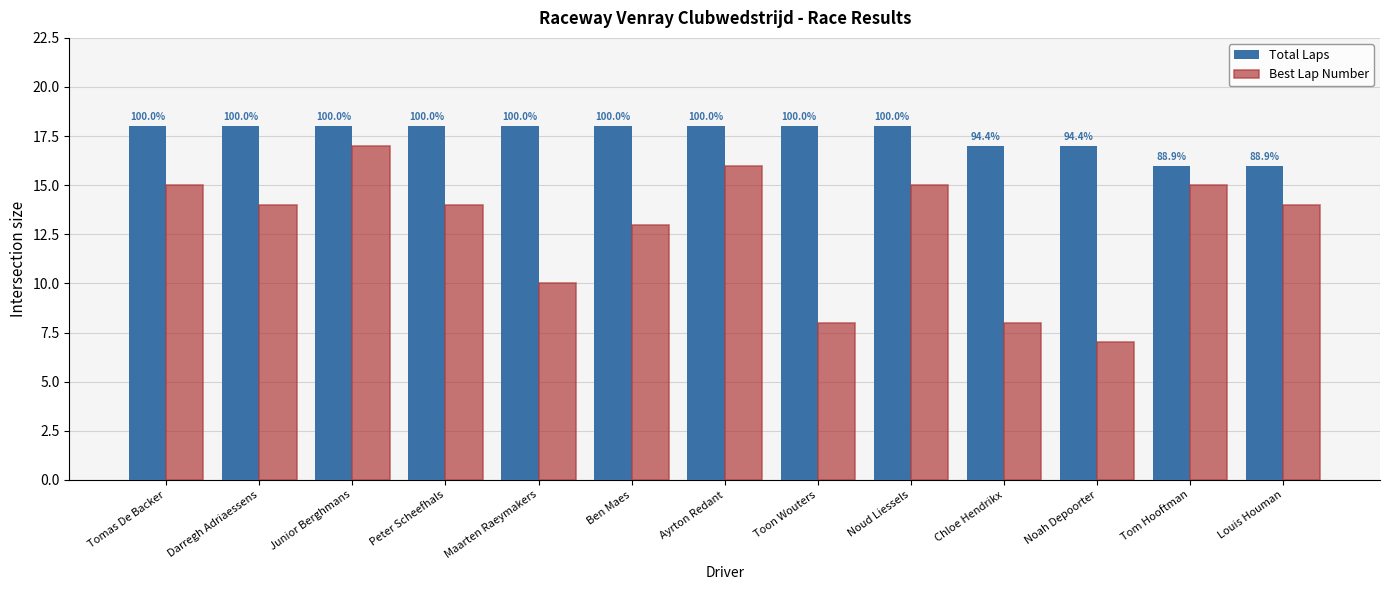

List the series in order of their peak value, lowest first.

Best Lap Number, Total Laps